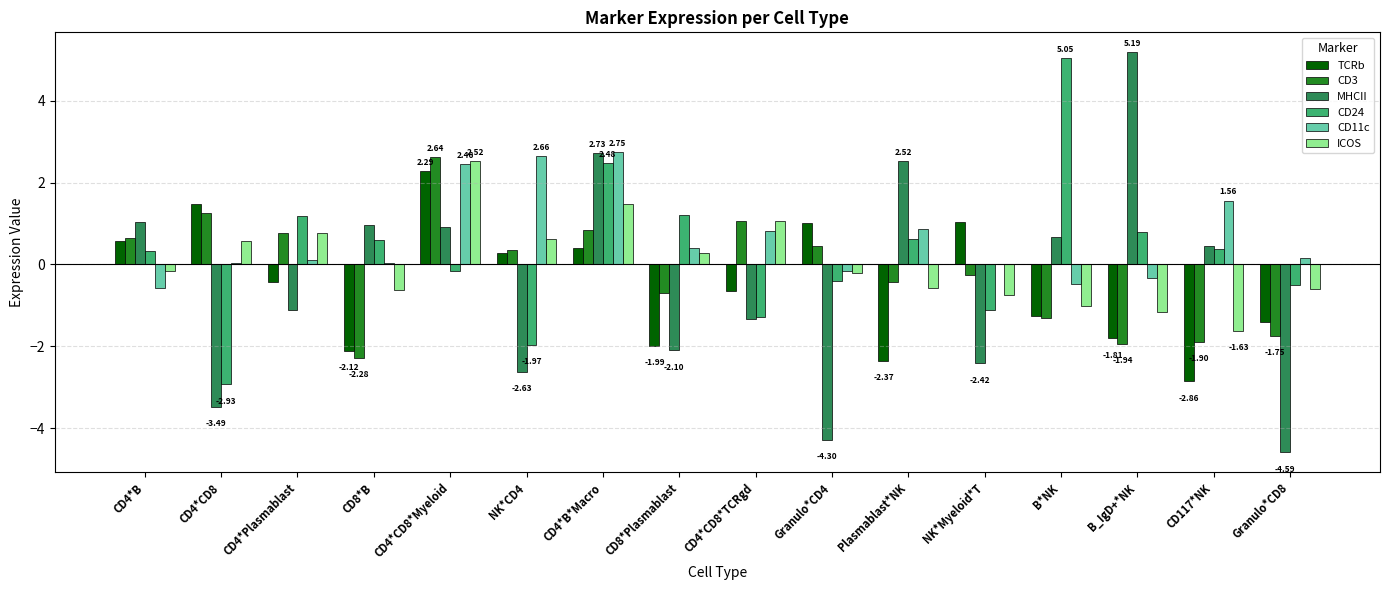

What is the label of the 4th bar from the left?

CD8*B